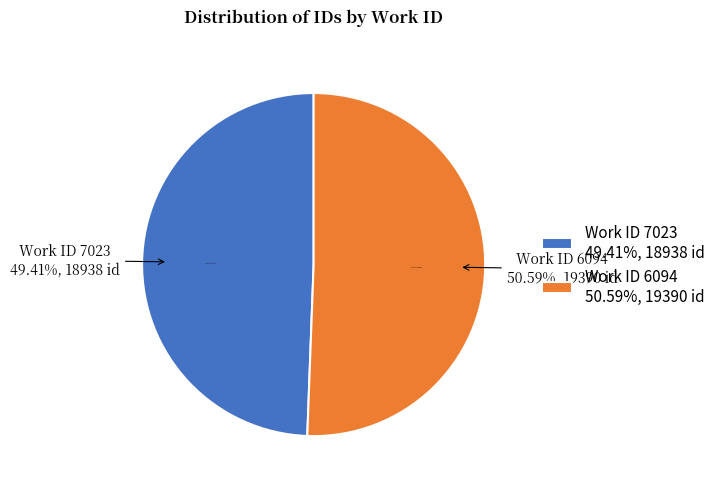

Is there a majority slice in this chart?

Yes